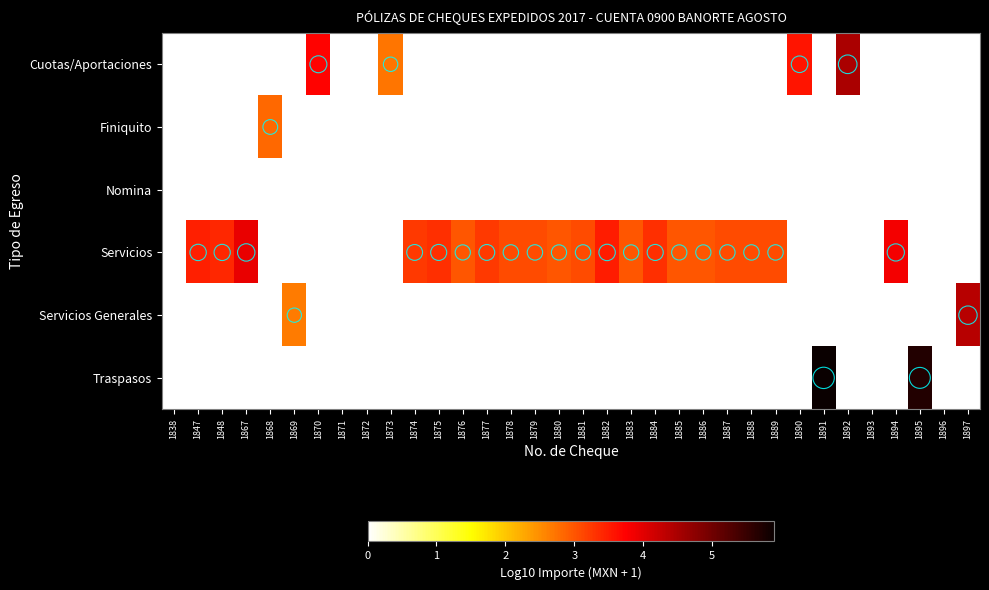

How many categories are shown in the chart?

34